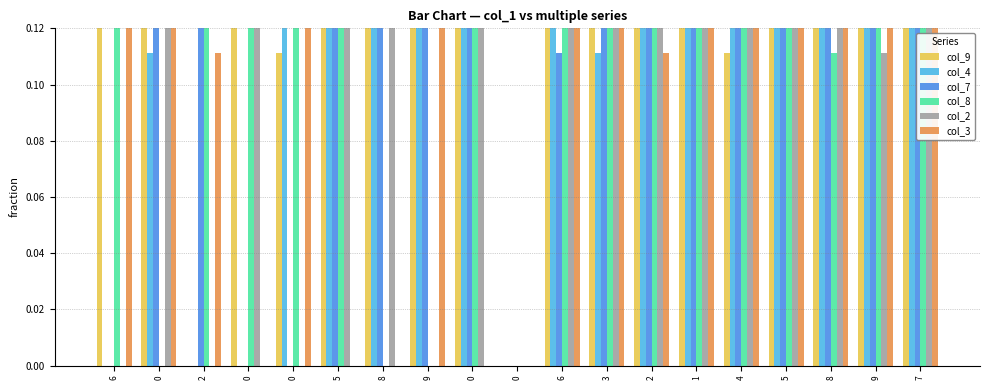

Reading left to right, list all the values displayed in this chart.

col_9: 0.3	0.9	0.0	0.6	0.1	0.2	0.7	0.8	1.0	0.0	0.3	0.9	0.4	0.6	0.1	0.2	0.7	0.8	1.0
col_4: 0.0	0.1	0.0	0.0	0.6	0.8	1.0	0.7	0.3	0.0	0.4	0.1	0.9	0.2	0.6	0.8	1.0	0.7	0.3
col_7: 0.0	0.2	0.8	0.0	0.0	1.0	0.6	0.3	0.9	0.0	0.1	0.2	0.8	0.4	0.7	1.0	0.6	0.3	0.9
col_8: 0.6	0.0	1.0	0.9	0.8	0.3	0.0	0.0	0.2	0.0	0.6	0.7	1.0	0.9	0.8	0.3	0.1	0.4	0.2
col_2: 0.0	1.0	0.0	0.8	0.0	0.7	0.3	0.0	0.4	0.0	0.9	1.0	0.6	0.8	0.2	0.7	0.3	0.1	0.4
col_3: 0.8	0.4	0.1	0.0	1.0	0.0	0.0	0.6	0.0	0.0	0.8	0.4	0.1	0.3	1.0	0.9	0.2	0.6	0.7